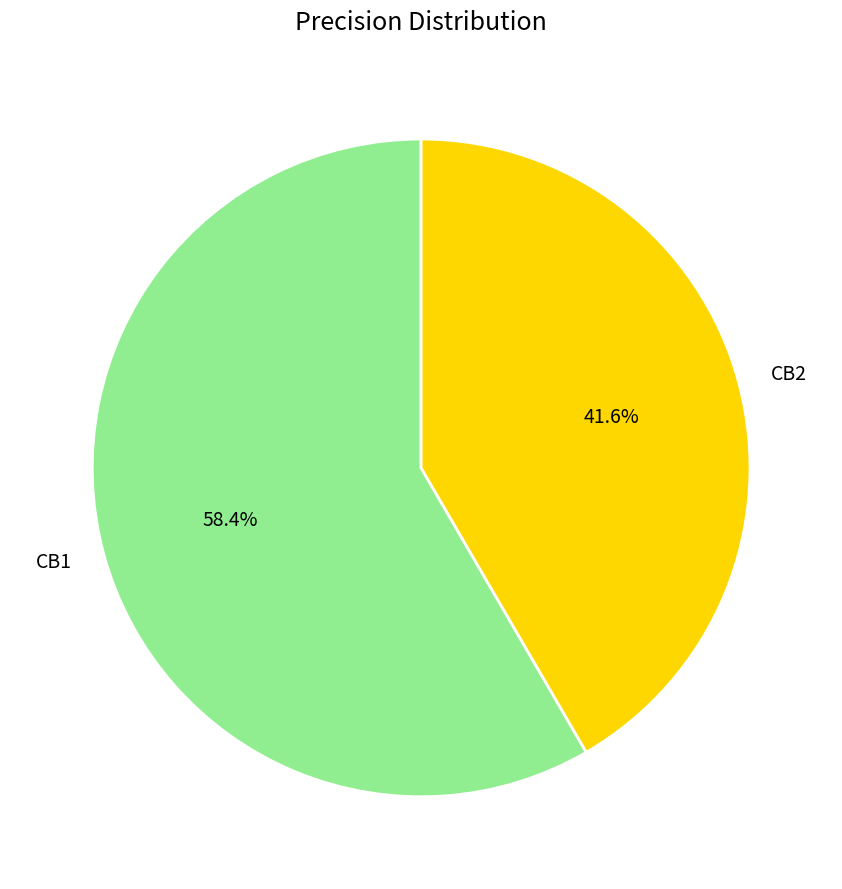

How many segments does this pie chart have?

2